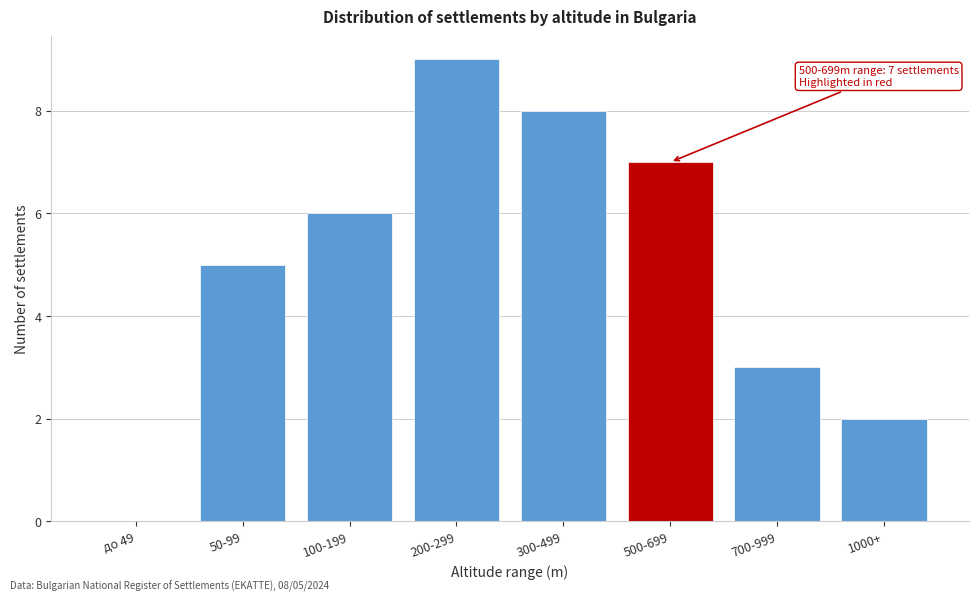

Reading left to right, extract all data points from this chart.

до 49=0	50-99=5	100-199=6	200-299=9	300-499=8	500-699=7	700-999=3	1000+=2